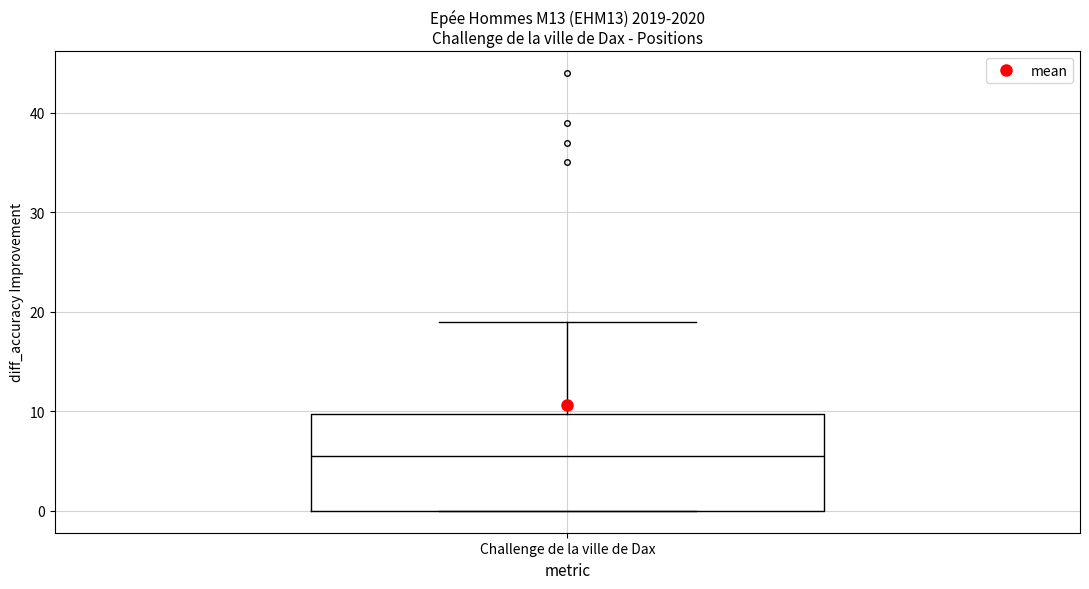

Transcribe this box plot: give where the median line is, the range the box spans, and where the two whiskers end, as read against the y-axis. The values are not printed on the chart, so give them approximately, as read against the axis.

median 6, box 0 to 10, whiskers 0 to 19